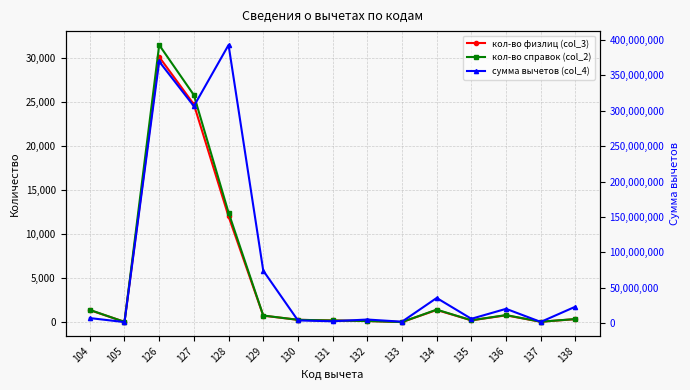

The кол-во физлиц (col_3) series shows 759 at 129. True or false?

True